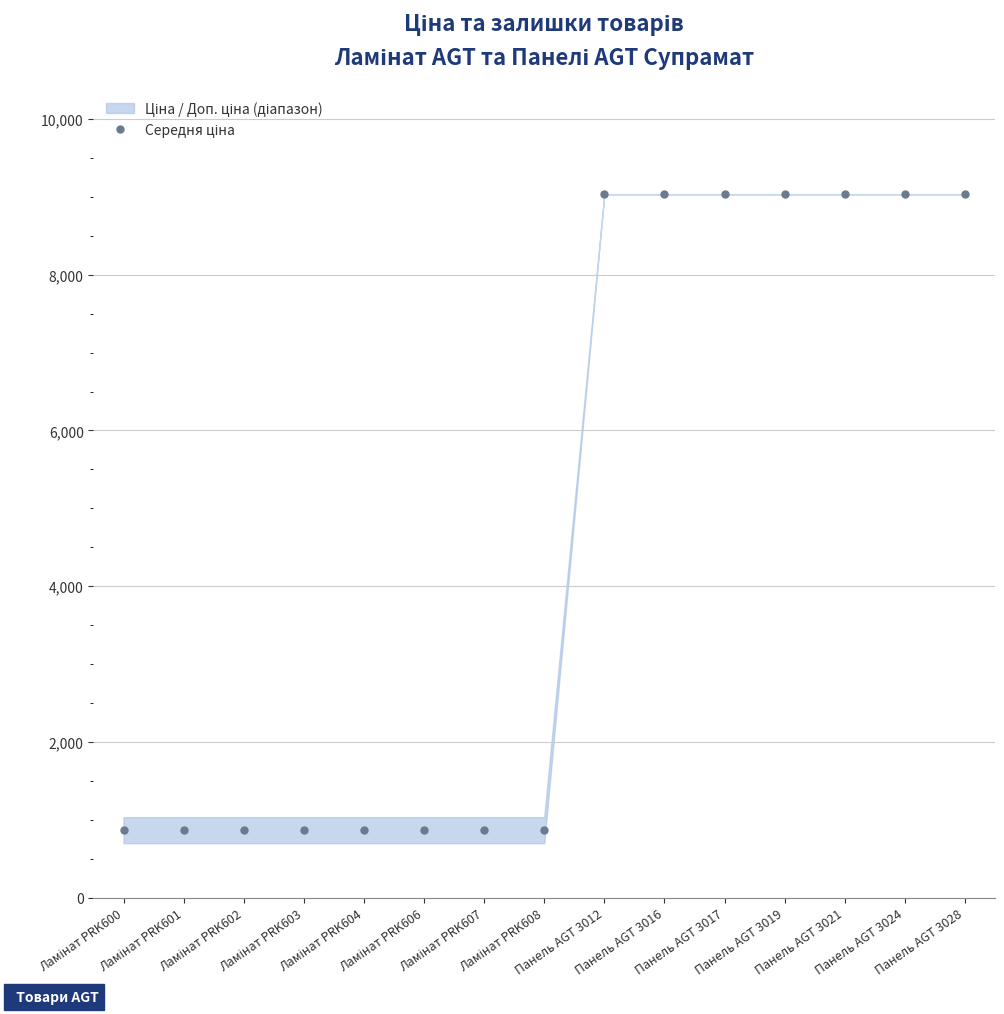

Reading right to left, what are all the values shown in this chart?

Панель AGT 3028=9033.4	Панель AGT 3024=9033.4	Панель AGT 3021=9033.4	Панель AGT 3019=9033.4	Панель AGT 3017=9033.4	Панель AGT 3016=9033.4	Панель AGT 3012=9033.4	Ламінат PRK608=868.7	Ламінат PRK607=868.7	Ламінат PRK606=868.7	Ламінат PRK604=868.7	Ламінат PRK603=868.7	Ламінат PRK602=868.7	Ламінат PRK601=868.7	Ламінат PRK600=868.7